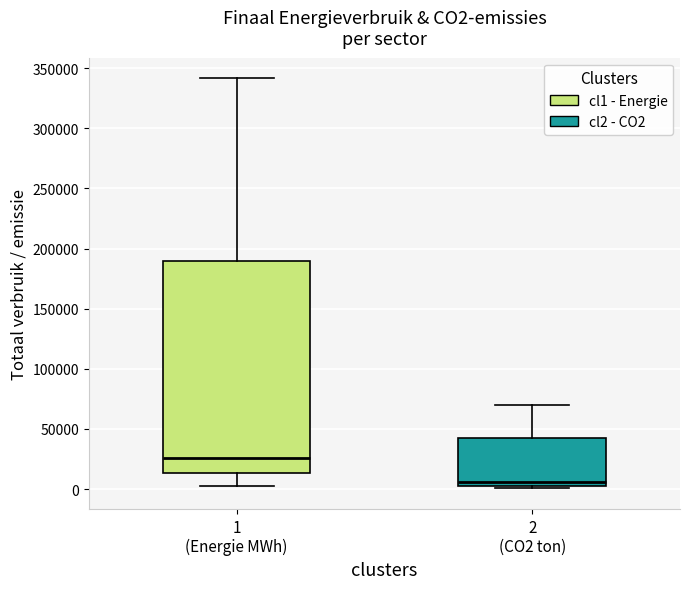

Comparing the boxes themselves (not the whiskers), which one is the tallest?

1 (Energie MWh)